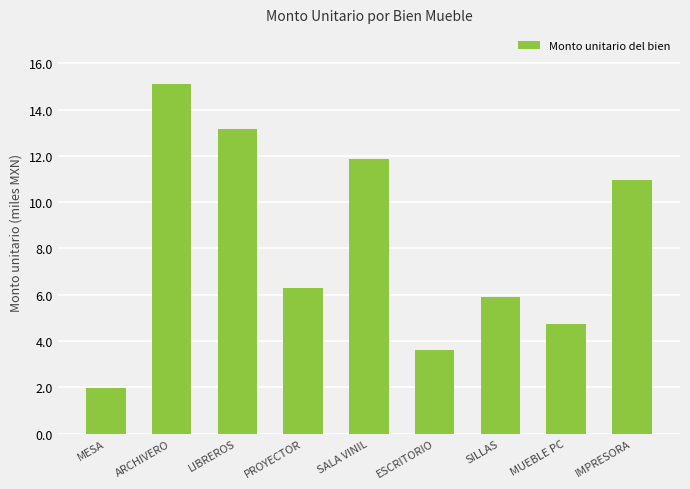

What is the change in value from LIBREROS to PROYECTOR?

-6.9